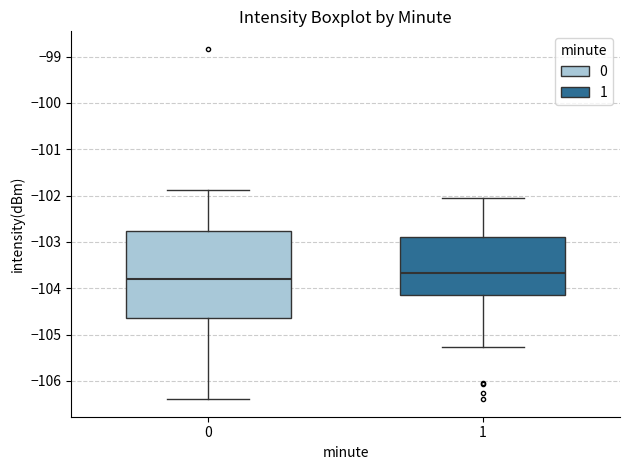

Reading left to right, read every box against the y-axis: the position of its median line, the range the box covers, and the ends of its whiskers. The values are not printed on the chart, so give them approximately, as read against the axis.

0: median -103.8, box -104.7 to -102.8, whiskers -106.4 to -101.9
1: median -103.7, box -104.1 to -102.9, whiskers -105.3 to -102.1